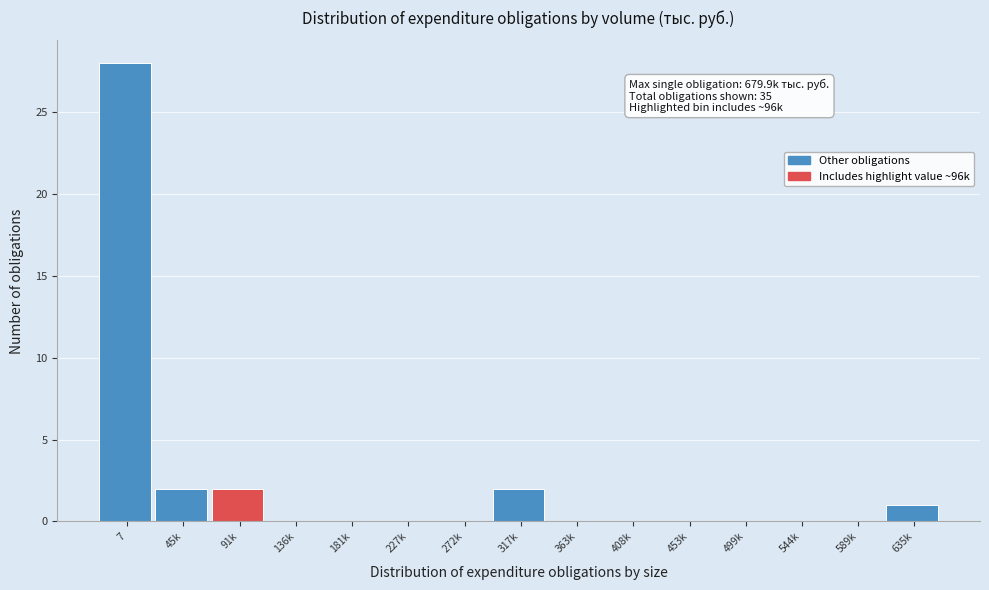

Reading left to right, list all the values displayed in this chart.

7=28	45k=2	91k=2	136k=0	181k=0	227k=0	272k=0	317k=2	363k=0	408k=0	453k=0	499k=0	544k=0	589k=0	635k=1